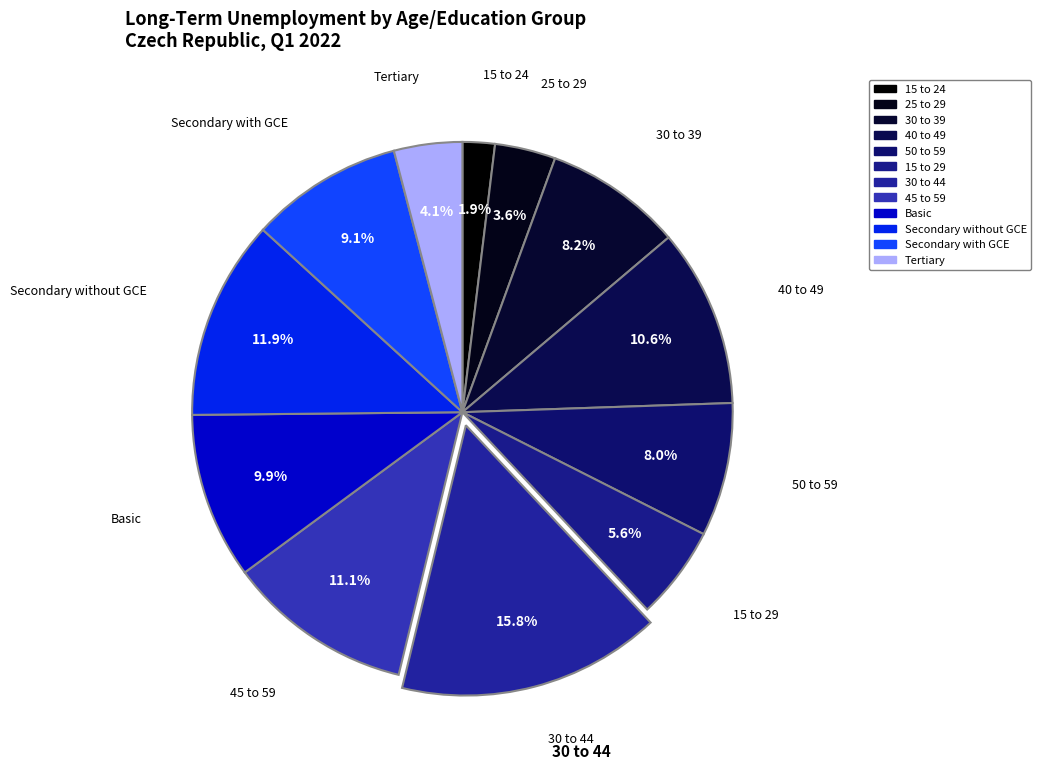

Rank the categories by value from highest to lowest.

30 to 44, Secondary without GCE, 45 to 59, 40 to 49, Basic, Secondary with GCE, 30 to 39, 50 to 59, 15 to 29, Tertiary, 25 to 29, 15 to 24